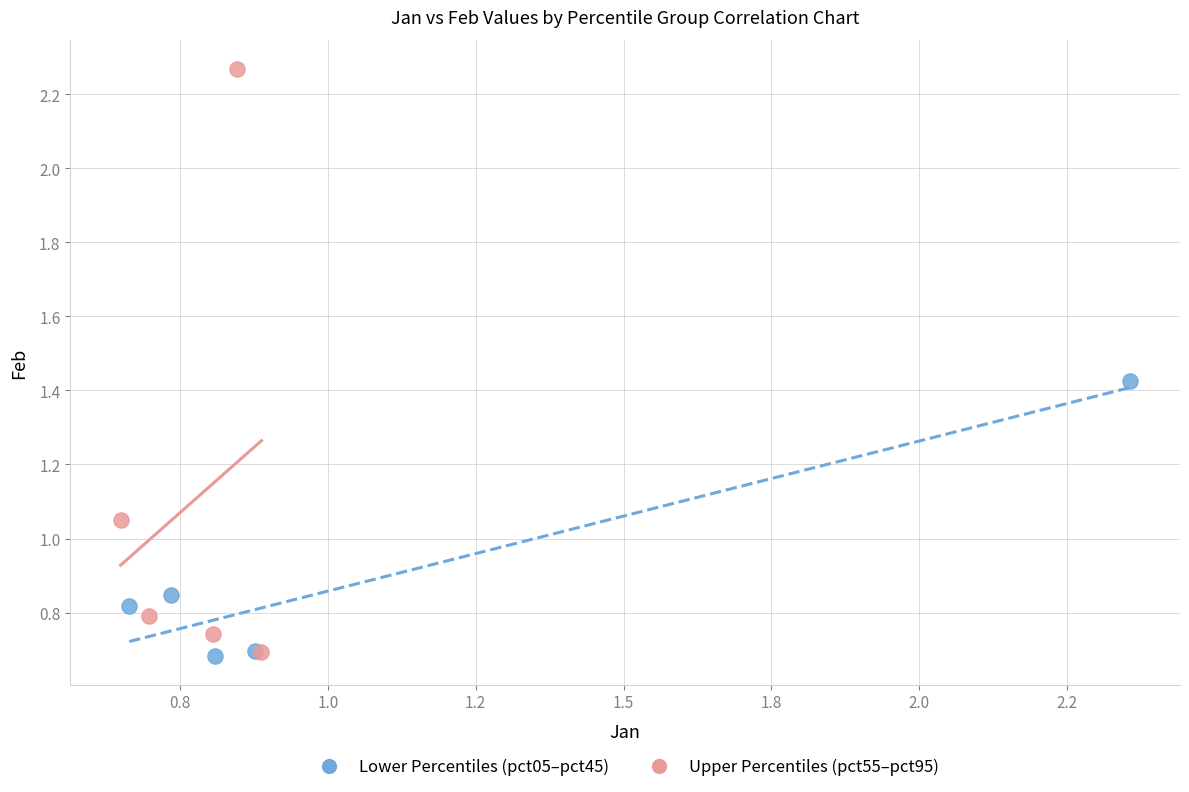

Which series has the widest spread of Y values?

Upper Percentiles (pct55–pct95)